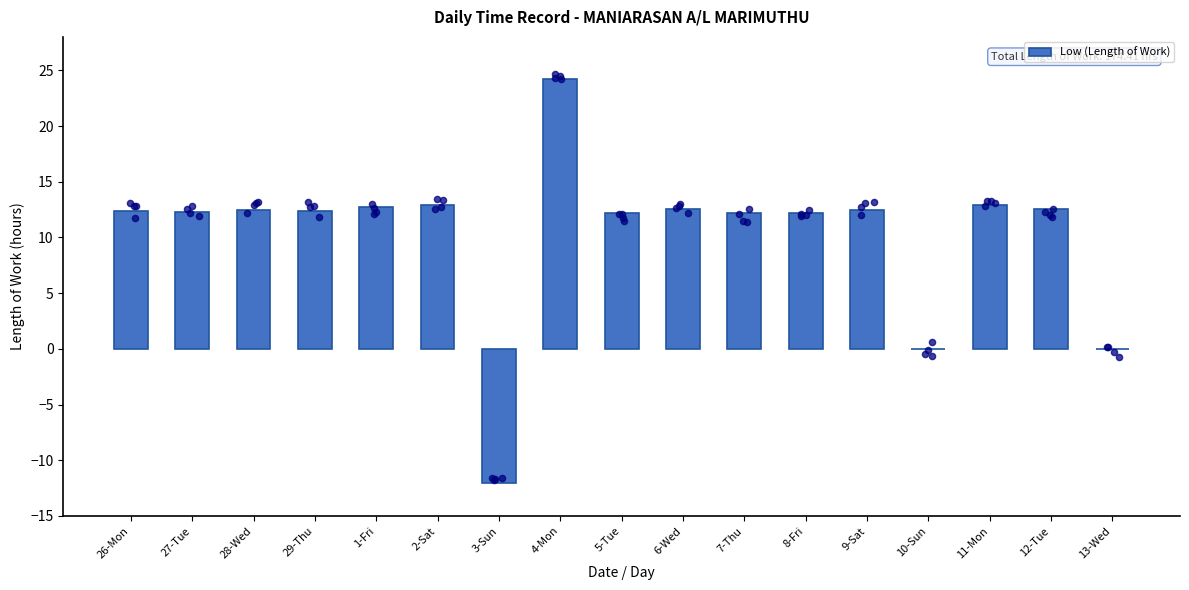

Between 13-Wed and 26-Mon, which is larger?

26-Mon